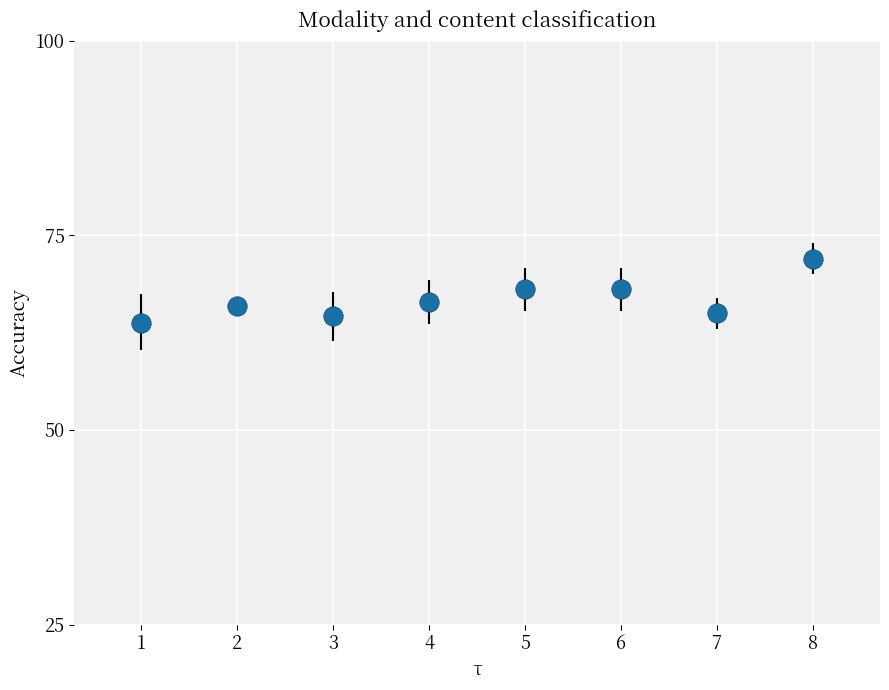

What is the difference between the second highest and second lowest values?

3.5